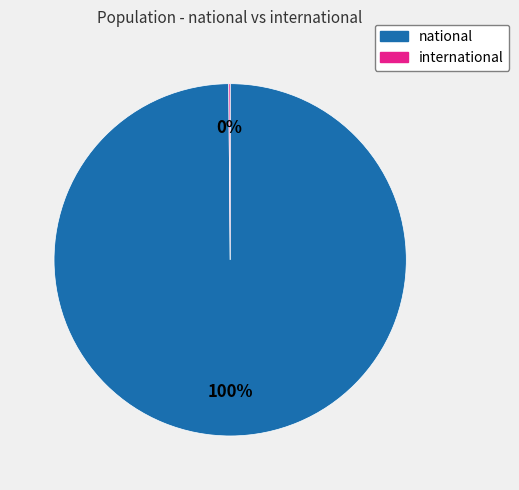

The national slice represents 100% of the pie. True or false?

True